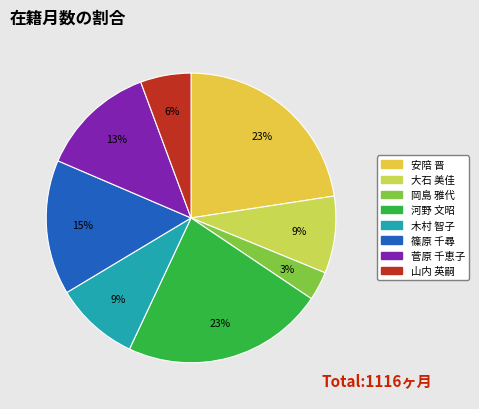

Count the number of slices in the pie.

8